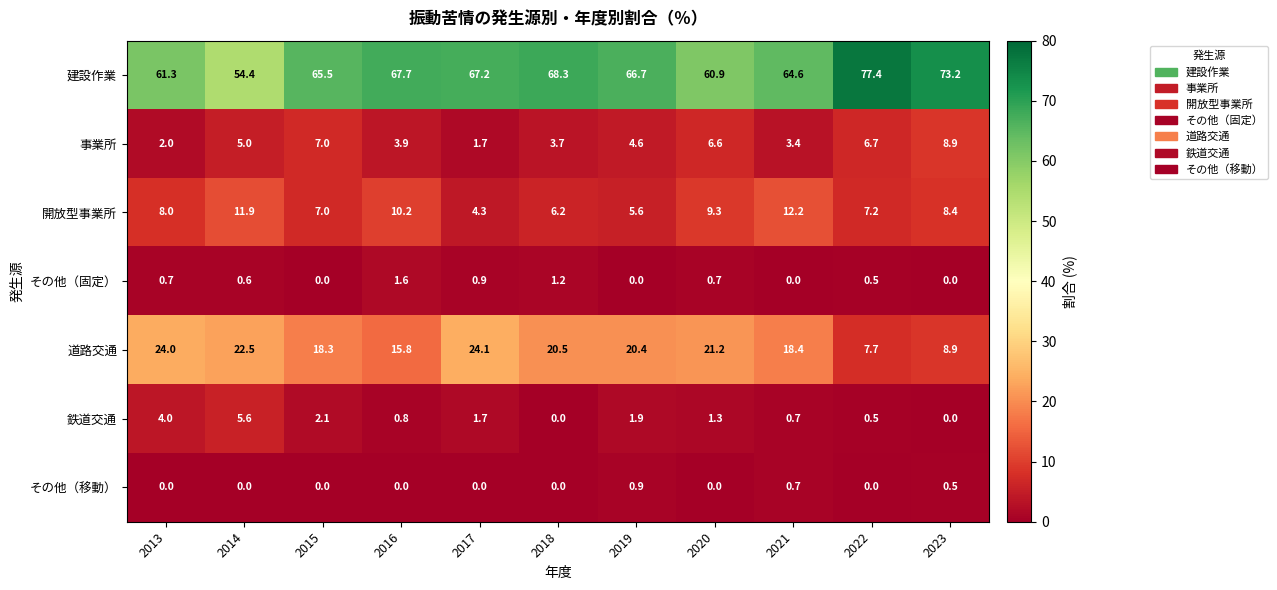

How many values in the 事業所 series are below 4?

5